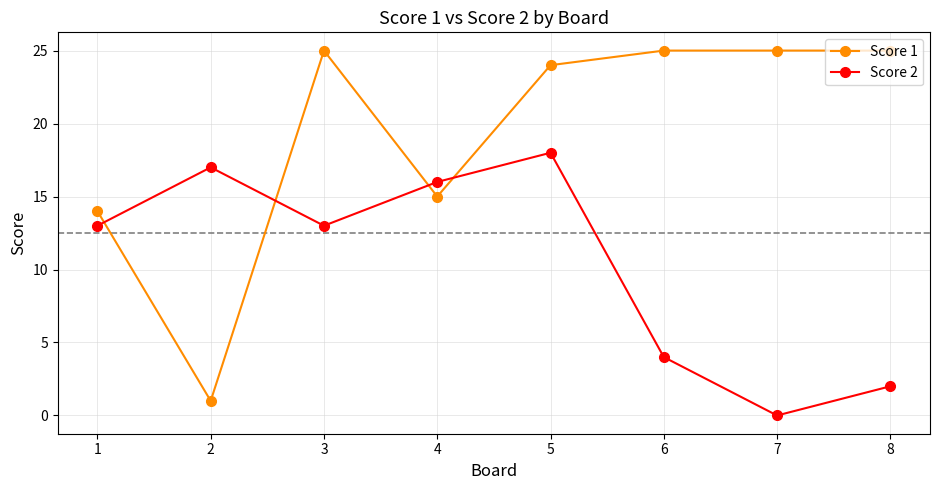

Does the chart display data point markers on the line(s)?

Yes